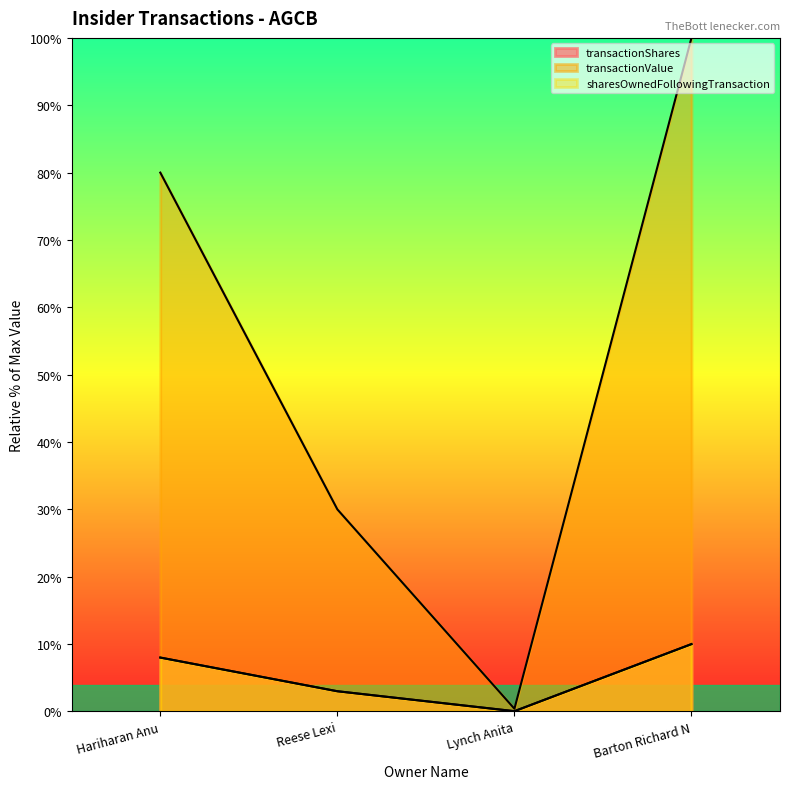

What is the sum of the transactionShares values at Barton Richard N and Hariharan Anu?

18.0